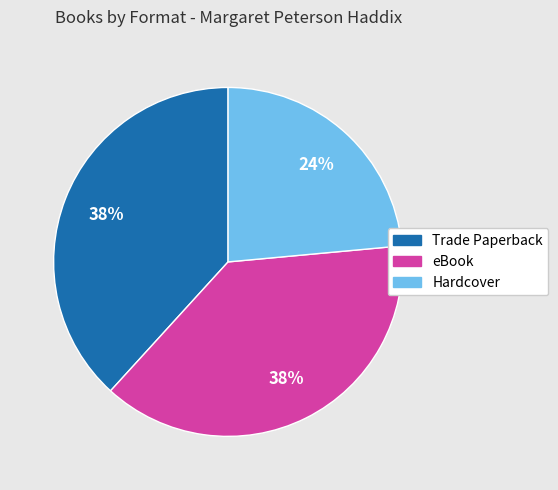

What is the ratio of the value at Hardcover to the value at eBook?

0.6